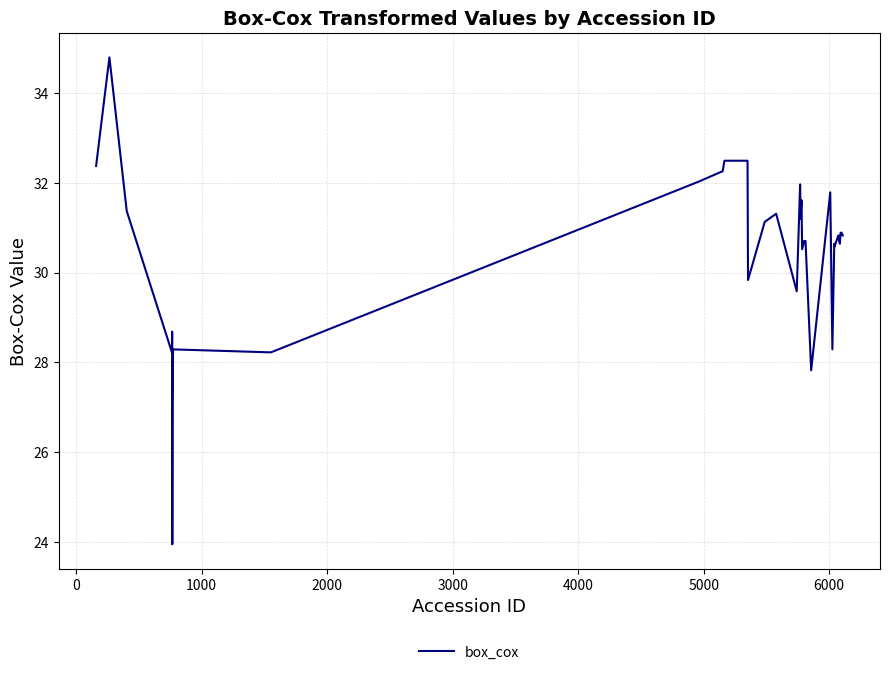

What is the smallest value displayed?

24.0